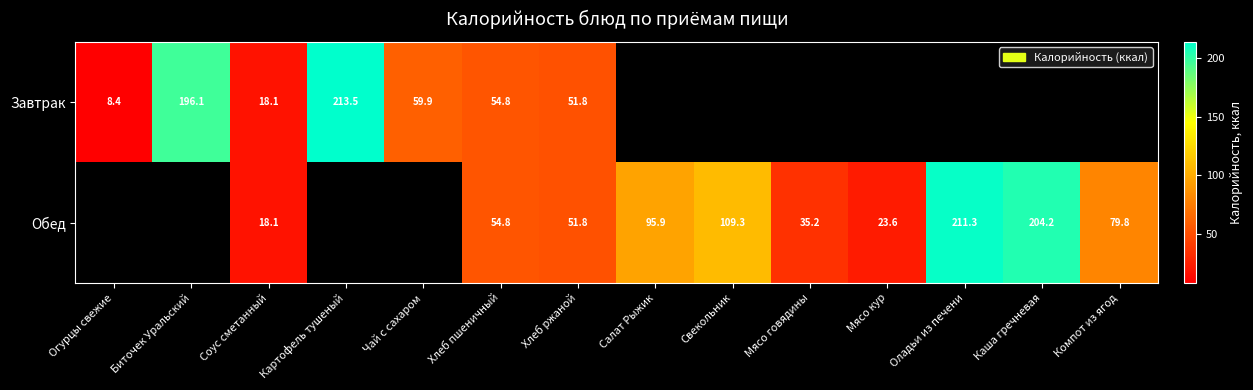

The value of Завтрак at Соус сметанный is 31.0. True or false?

False